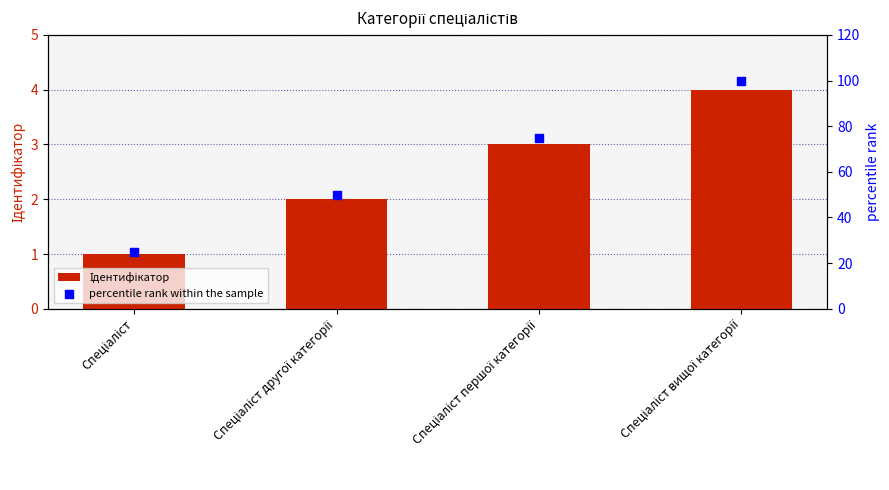

What are all the series names shown in the legend?

Ідентифікатор, percentile rank within the sample